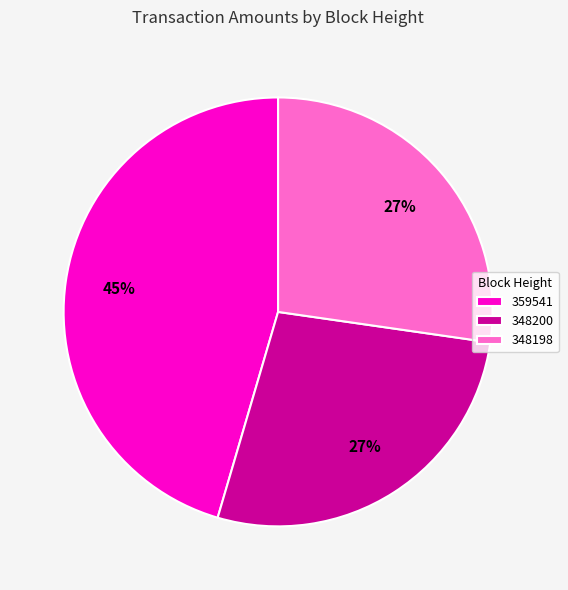

To the nearest percent, what percentage of the pie is 348198?

27%